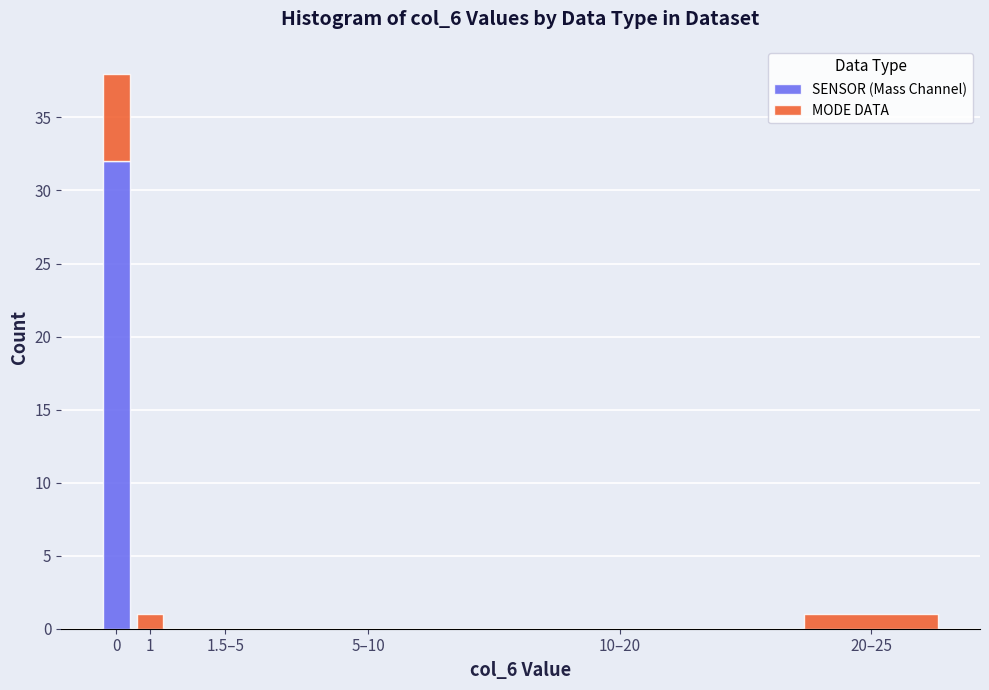

Reading left to right, list the values for the SENSOR (Mass Channel) series.

0=32	1=0	1.5–5=0	5–10=0	10–20=0	20–25=0